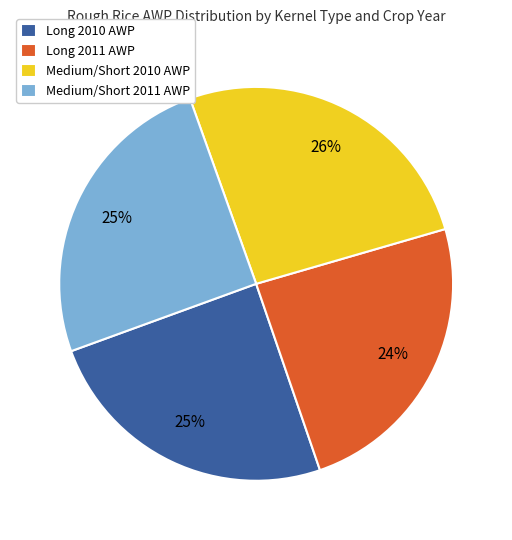

Does Medium/Short 2010 AWP represent more than half of the total?

No